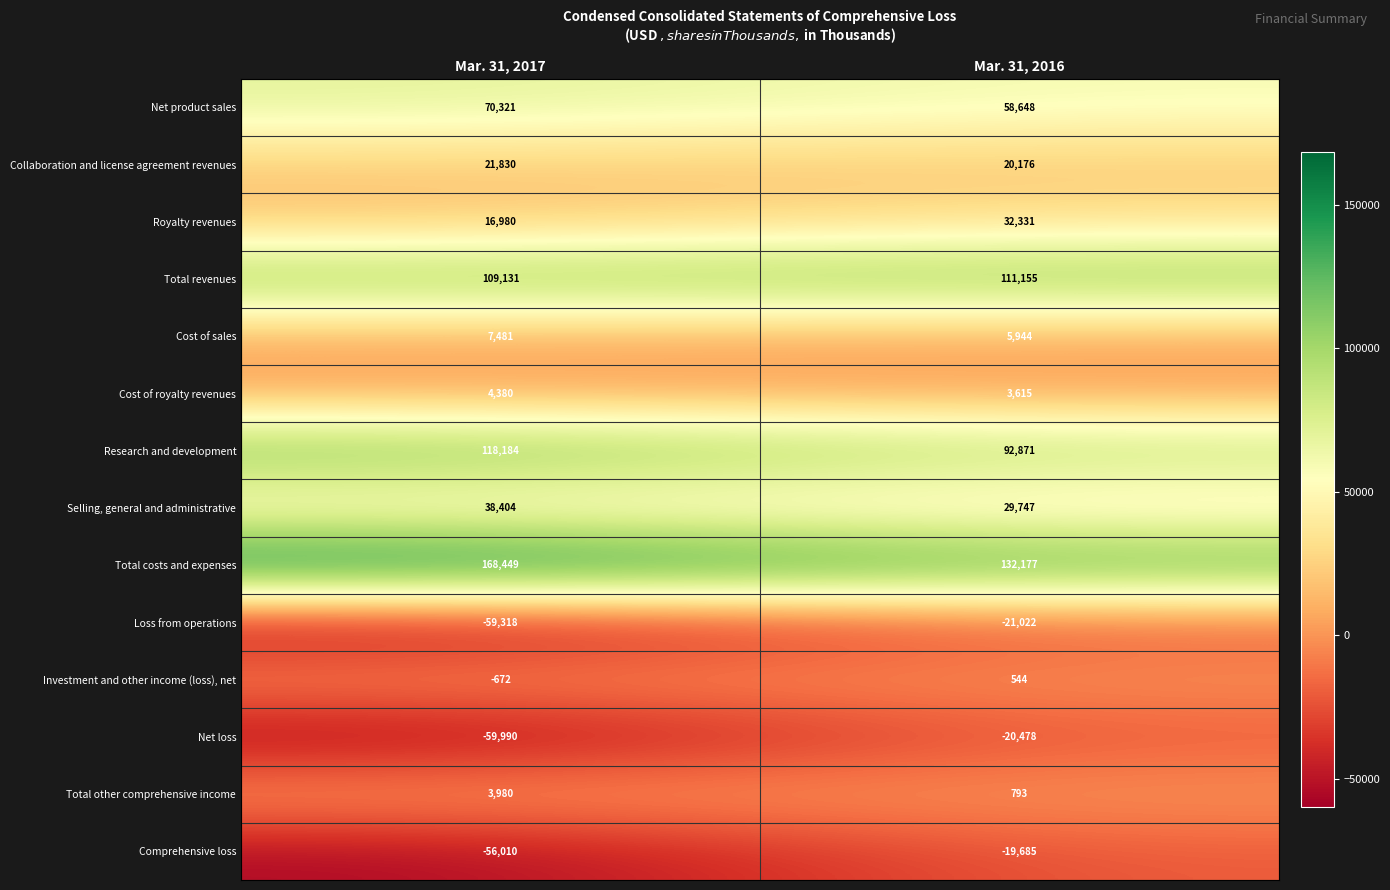

What is the sum of all Research and development values?

211055